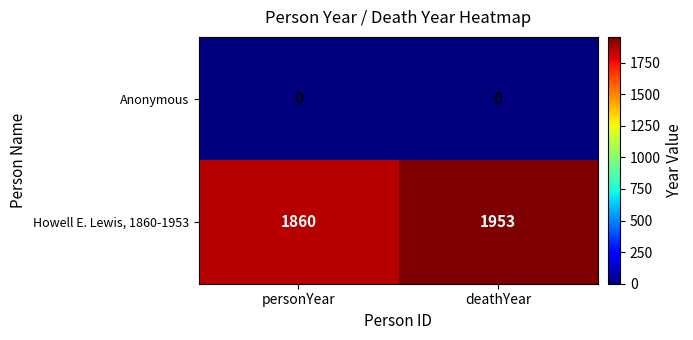

Which series changed the most between personYear and deathYear?

Howell E. Lewis, 1860-1953